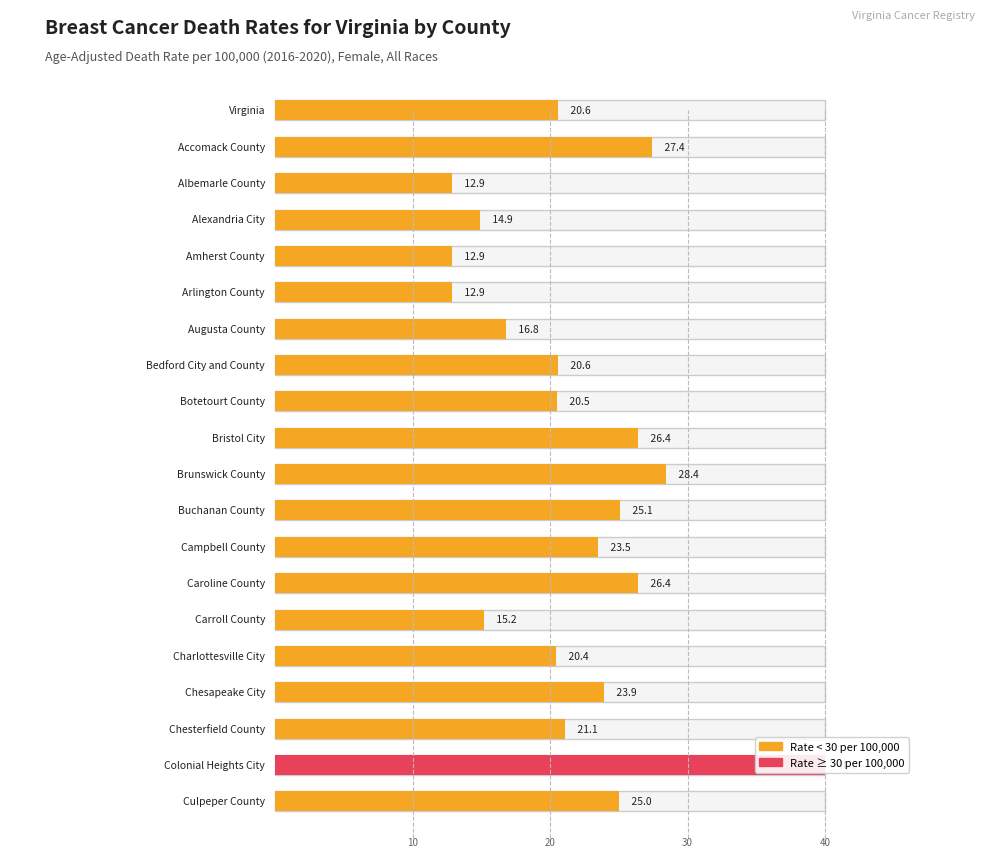

What is the difference between the maximum and second lowest values?

27.1